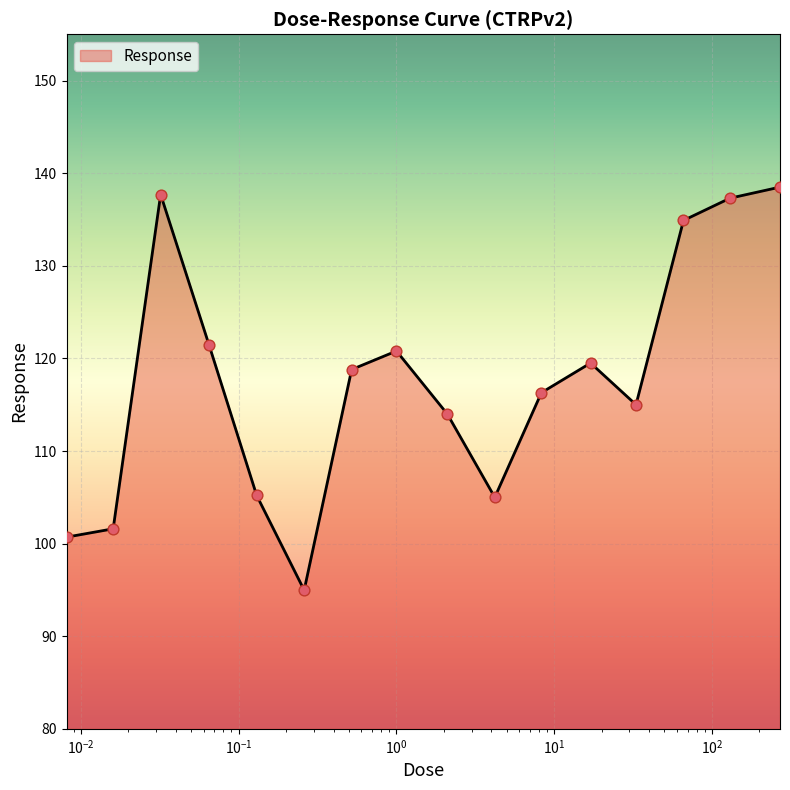

What is the greatest value displayed?

138.5